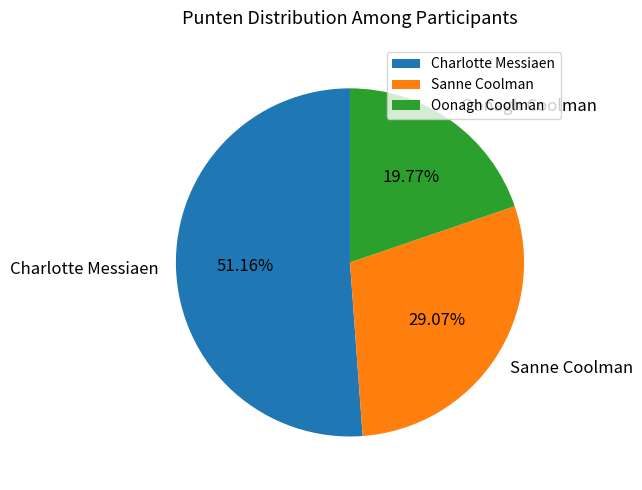

How many segments does this pie chart have?

3